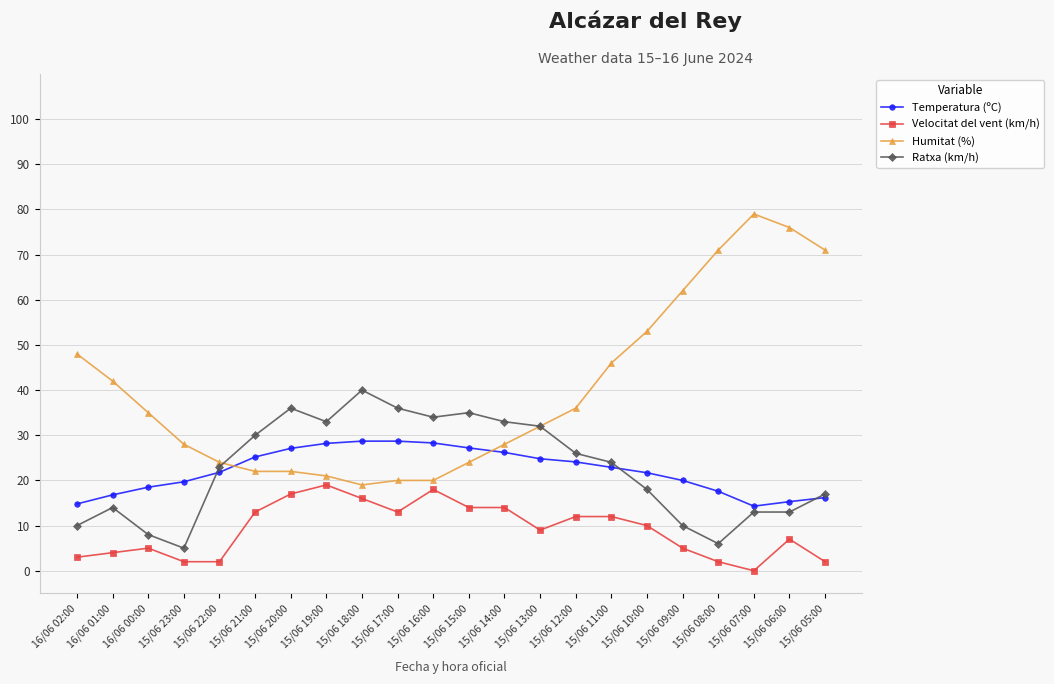

Which series has the widest spread of values?

Humitat (%)